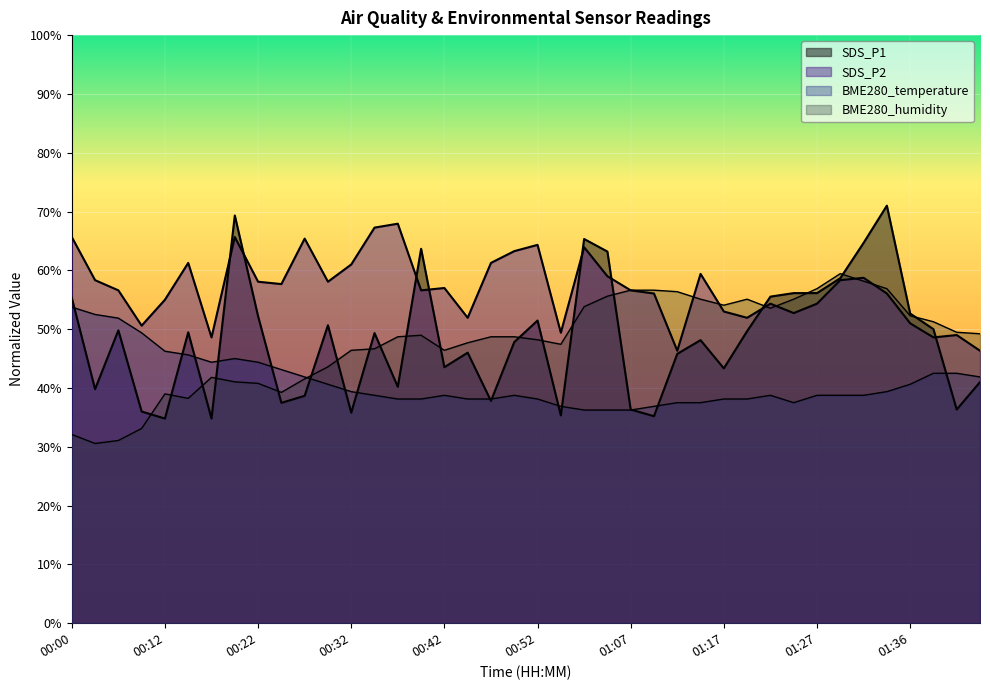

Reading left to right, list all the values displayed in this chart.

BME280_temperature: 00:00=53.7	00:02=52.5	00:05=51.9	00:07=49.4	00:12=46.3	00:15=45.6	00:17=44.4	00:20=45.0	00:22=44.4	00:25=43.1	00:27=41.9	00:30=40.6	00:32=39.4	00:35=38.8	00:37=38.1	00:39=38.1	00:42=38.8	00:44=38.1	00:47=38.1	00:49=38.8	00:52=38.1	00:59=36.9	01:02=36.3	01:05=36.3	01:07=36.3	01:09=36.9	01:12=37.5	01:14=37.5	01:17=38.1	01:19=38.1	01:22=38.8	01:24=37.5	01:27=38.8	01:29=38.8	01:31=38.8	01:34=39.4	01:36=40.6	01:44=42.5	01:47=42.5	01:49=41.9
BME280_humidity: 00:00=32.1	00:02=30.6	00:05=31.1	00:07=33.1	00:12=39.0	00:15=38.2	00:17=41.8	00:20=41.0	00:22=40.8	00:25=39.2	00:27=41.5	00:30=43.6	00:32=46.4	00:35=46.7	00:37=48.7	00:39=49.0	00:42=46.4	00:44=47.7	00:47=48.7	00:49=48.7	00:52=48.2	00:59=47.4	01:02=53.8	01:05=55.6	01:07=56.6	01:09=56.6	01:12=56.4	01:14=55.1	01:17=54.1	01:19=55.1	01:22=53.6	01:24=55.1	01:27=56.9	01:29=59.4	01:31=58.2	01:34=56.9	01:36=52.3	01:44=51.3	01:47=49.5	01:49=49.2
SDS_P1: 00:00=55.3	00:02=39.8	00:05=49.8	00:07=36.0	00:12=34.8	00:15=49.5	00:17=34.8	00:20=69.3	00:22=52.2	00:25=37.5	00:27=38.7	00:30=50.7	00:32=35.8	00:35=49.3	00:37=40.2	00:39=63.7	00:42=43.5	00:44=46.0	00:47=37.8	00:49=47.8	00:52=51.5	00:59=35.3	01:02=65.3	01:05=63.2	01:07=36.3	01:09=35.2	01:12=45.8	01:14=48.1	01:17=43.3	01:19=49.7	01:22=55.5	01:24=56.1	01:27=56.1	01:29=58.7	01:31=64.7	01:34=71.0	01:36=52.7	01:44=50.0	01:47=36.3	01:49=41.0
SDS_P2: 00:00=65.7	00:02=58.3	00:05=56.6	00:07=50.6	00:12=55.0	00:15=61.3	00:17=48.6	00:20=65.7	00:22=58.1	00:25=57.7	00:27=65.4	00:30=58.1	00:32=61.0	00:35=67.3	00:37=67.9	00:39=56.6	00:42=57.0	00:44=51.9	00:47=61.3	00:49=63.3	00:52=64.3	00:59=49.4	01:02=63.9	01:05=59.0	01:07=56.6	01:09=56.1	01:12=46.3	01:14=59.4	01:17=53.0	01:19=51.9	01:22=54.3	01:24=52.7	01:27=54.3	01:29=58.3	01:31=58.7	01:34=56.1	01:36=51.0	01:44=48.6	01:47=49.0	01:49=46.3